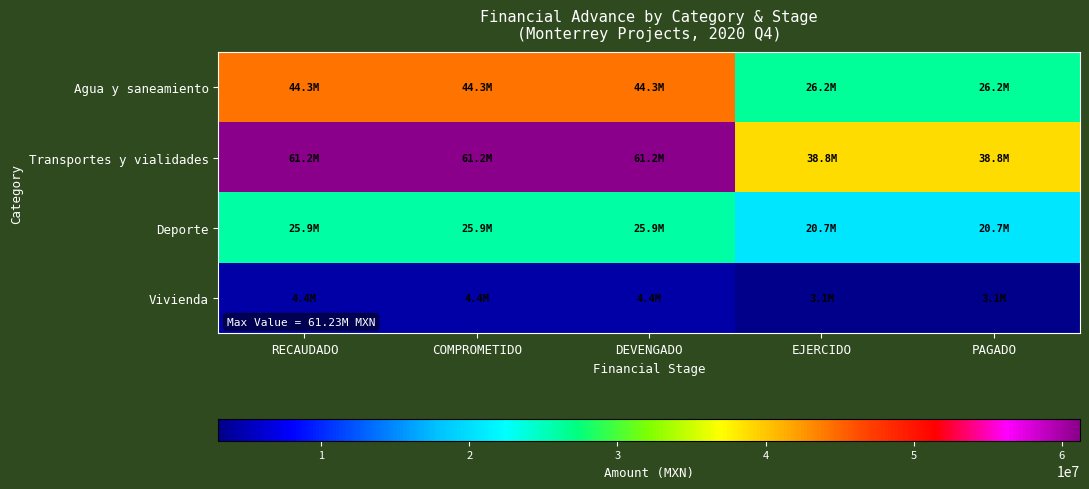

Rank the series at COMPROMETIDO from lowest to highest value.

Vivienda, Deporte, Agua y saneamiento, Transportes y vialidades